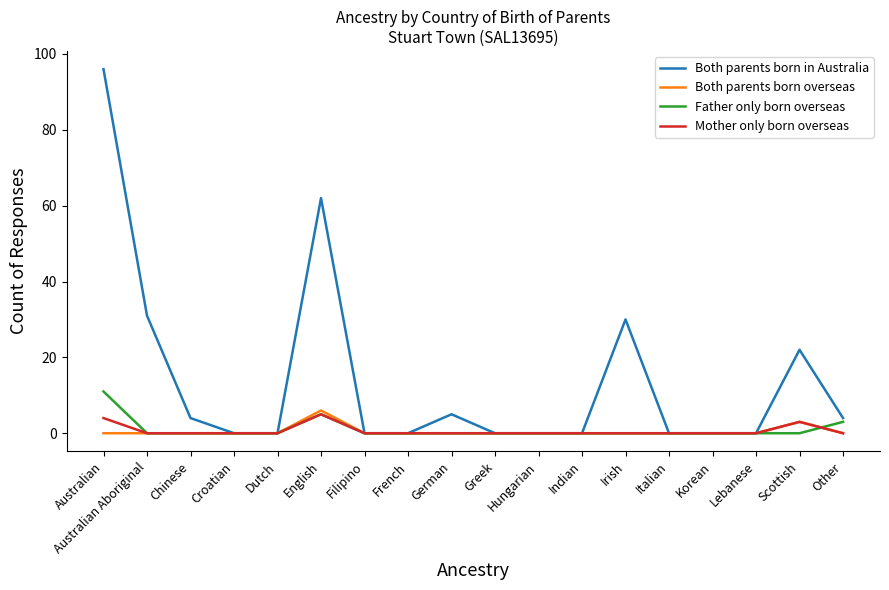

Reading left to right, what are all the values shown in this chart?

Both parents born in Australia: 96	31	4	0	0	62	0	0	5	0	0	0	30	0	0	0	22	4
Both parents born overseas: 0	0	0	0	0	6	0	0	0	0	0	0	0	0	0	0	3	0
Father only born overseas: 11	0	0	0	0	5	0	0	0	0	0	0	0	0	0	0	0	3
Mother only born overseas: 4	0	0	0	0	5	0	0	0	0	0	0	0	0	0	0	3	0